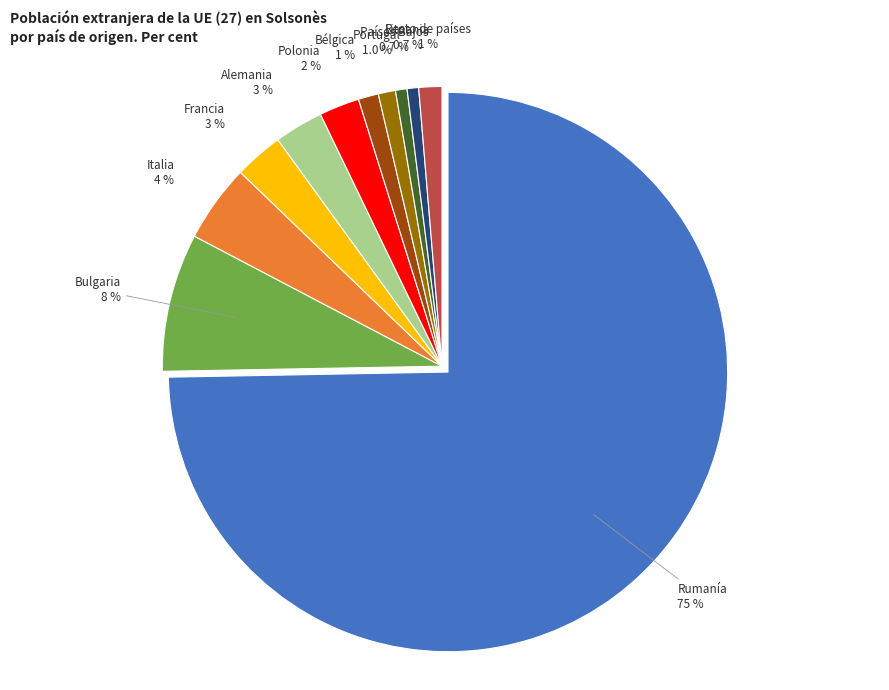

Does Rumanía account for over 50% of the chart?

Yes